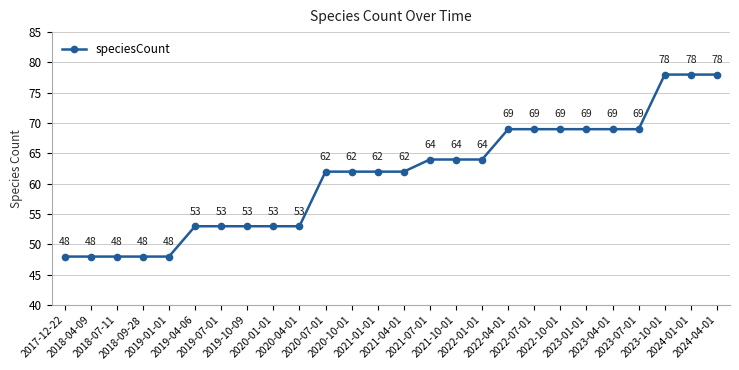

What is the difference between the values at 2020-04-01 and 2022-07-01?

16